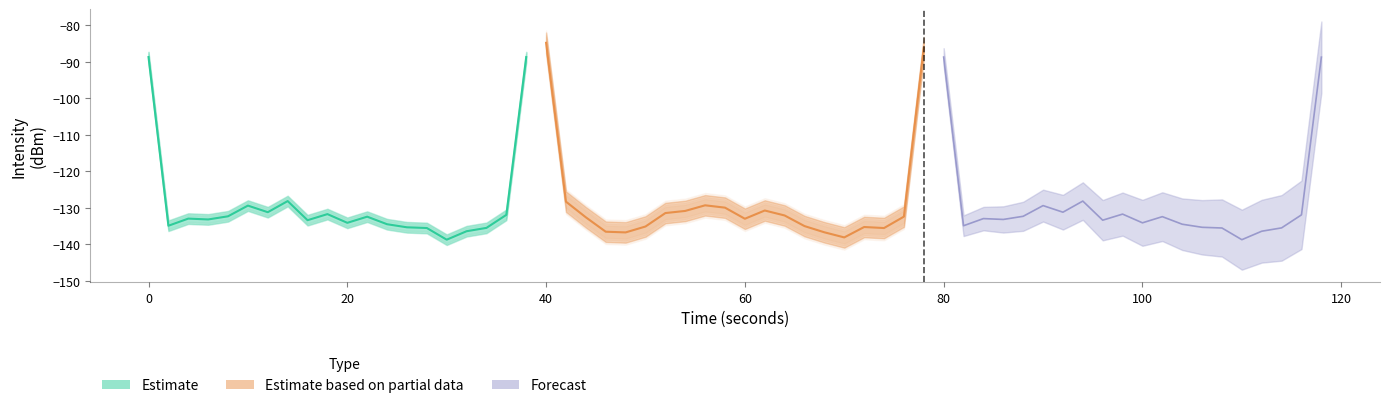

How many interior local valleys does the Estimate based on partial data series have?

4